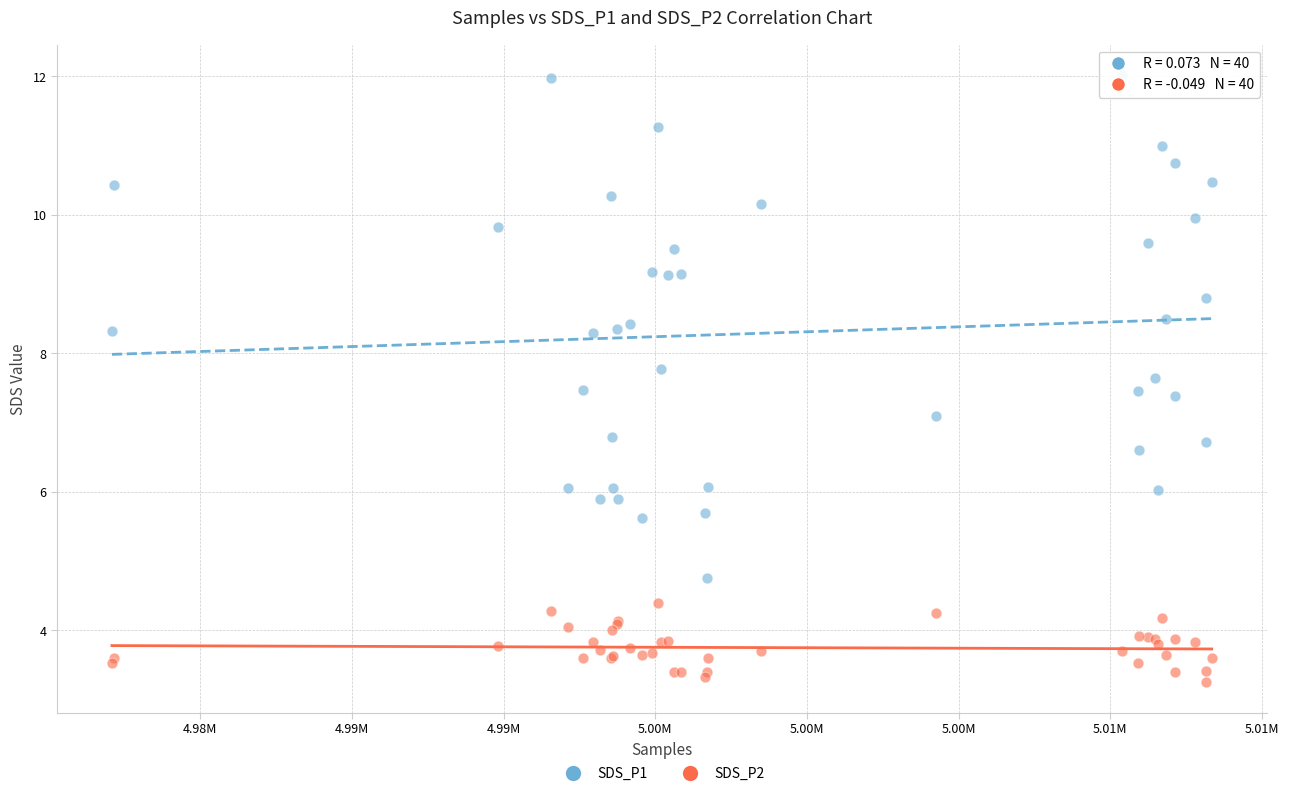

Which series has the widest spread of Y values?

SDS_P1